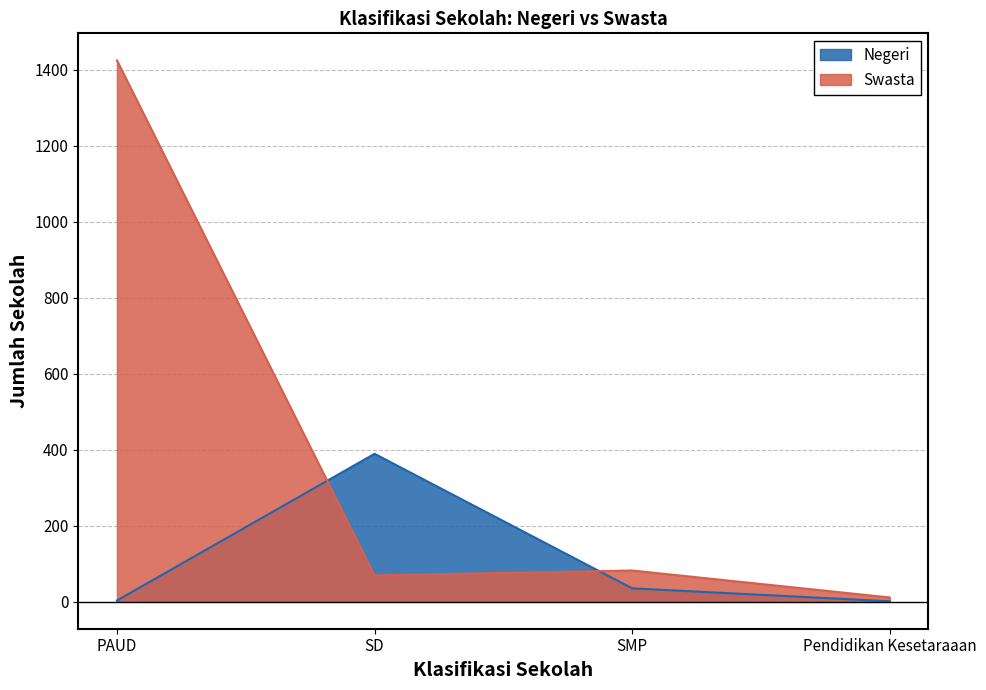

What is the difference between the Negeri values at Pendidikan Kesetaraaan and SD?

388